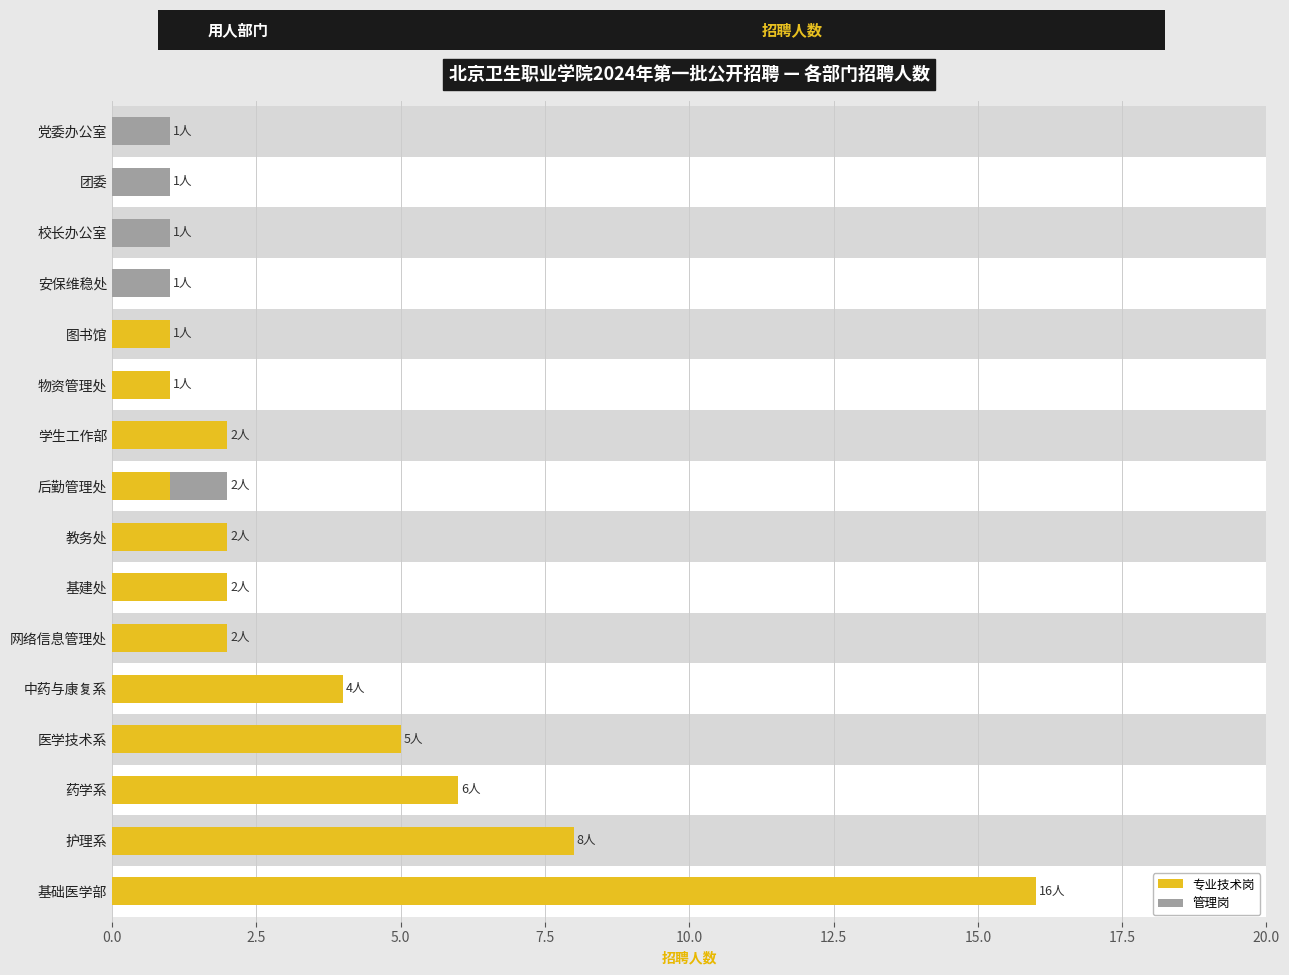

What are all the series names shown in the legend?

专业技术岗, 管理岗